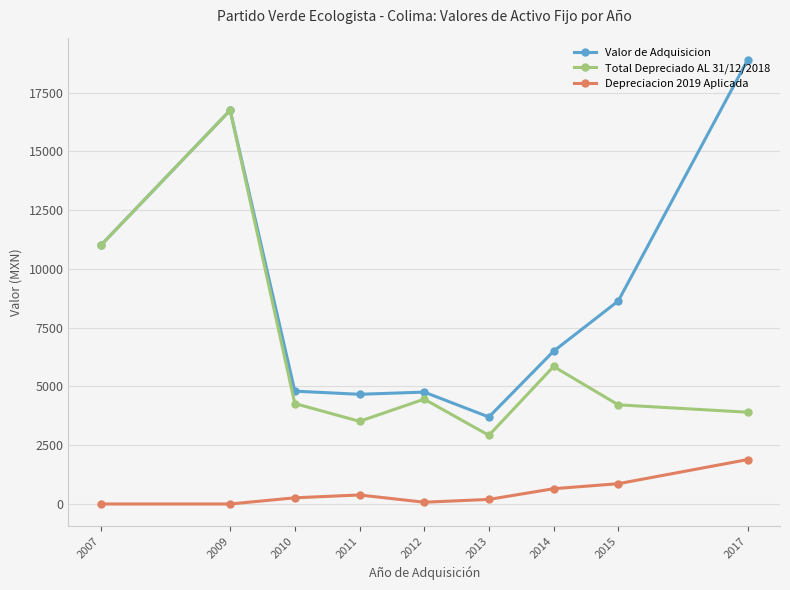

Which series changed the most between 2007 and 2012?

Total Depreciado AL 31/12/2018